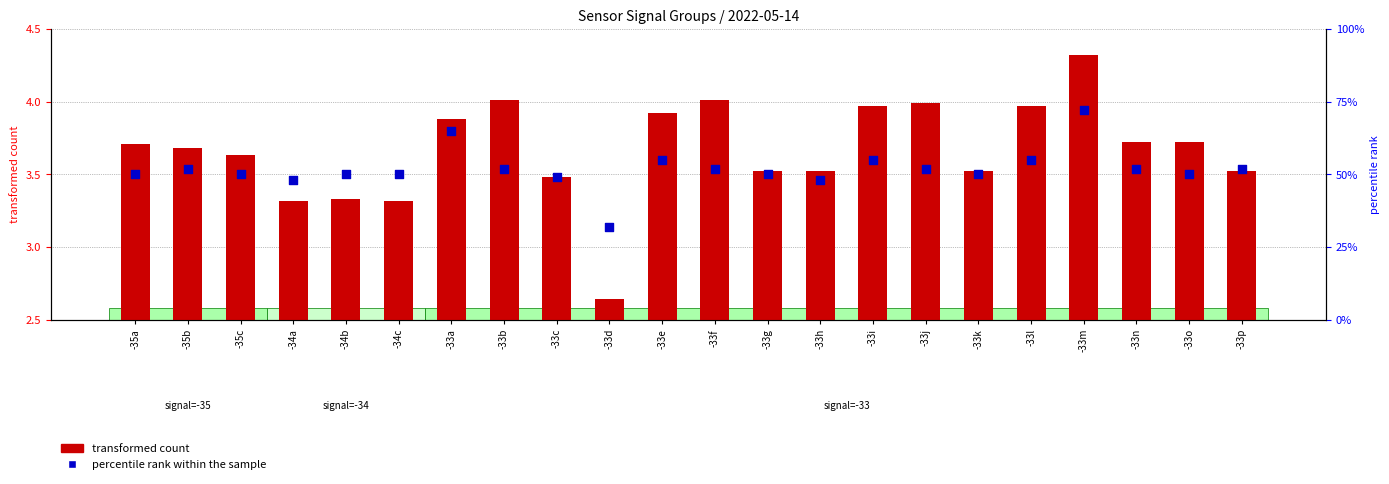

Which series has the widest spread of Y values?

percentile rank within the sample